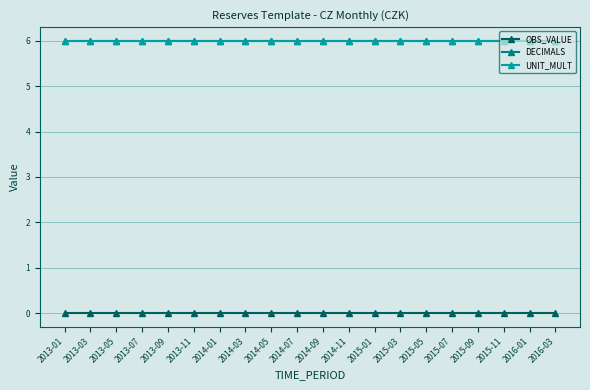

Which series has the largest total across all categories?

DECIMALS